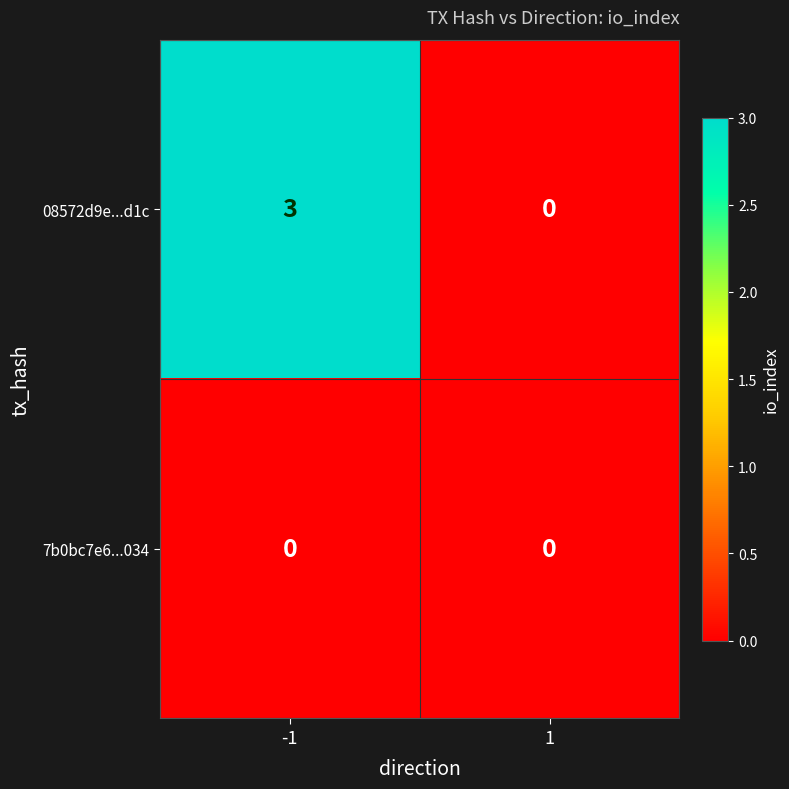

Reading left to right, transcribe all the data shown in this chart.

08572d9e...d1c: 3	0
7b0bc7e6...034: 0	0